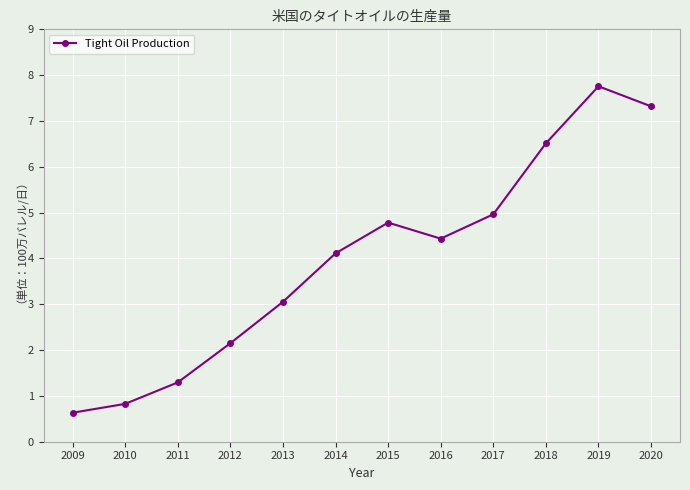

List the labels in order of value, smallest first.

2009, 2010, 2011, 2012, 2013, 2014, 2016, 2015, 2017, 2018, 2020, 2019